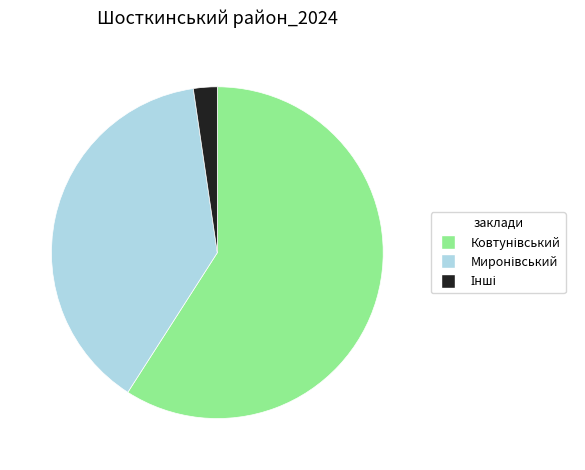

Is there a majority slice in this chart?

Yes